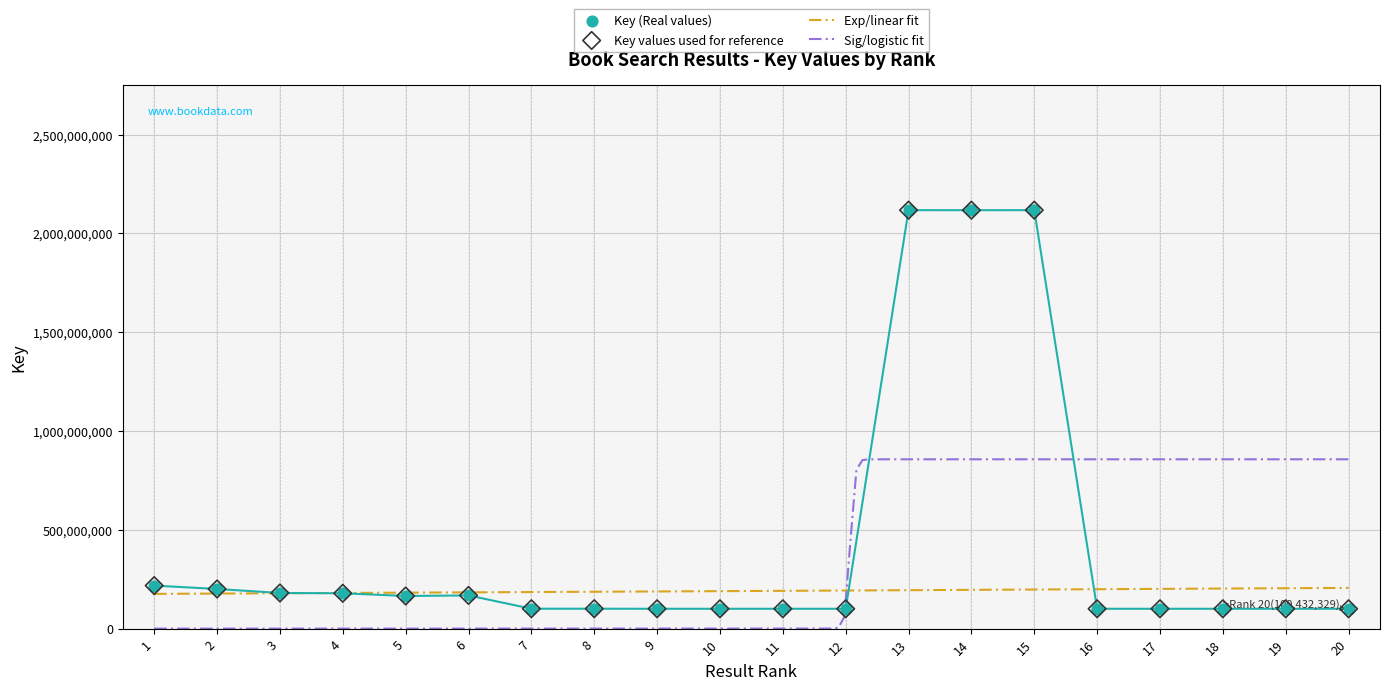

What is the change in value from 7 to 19?

-341368